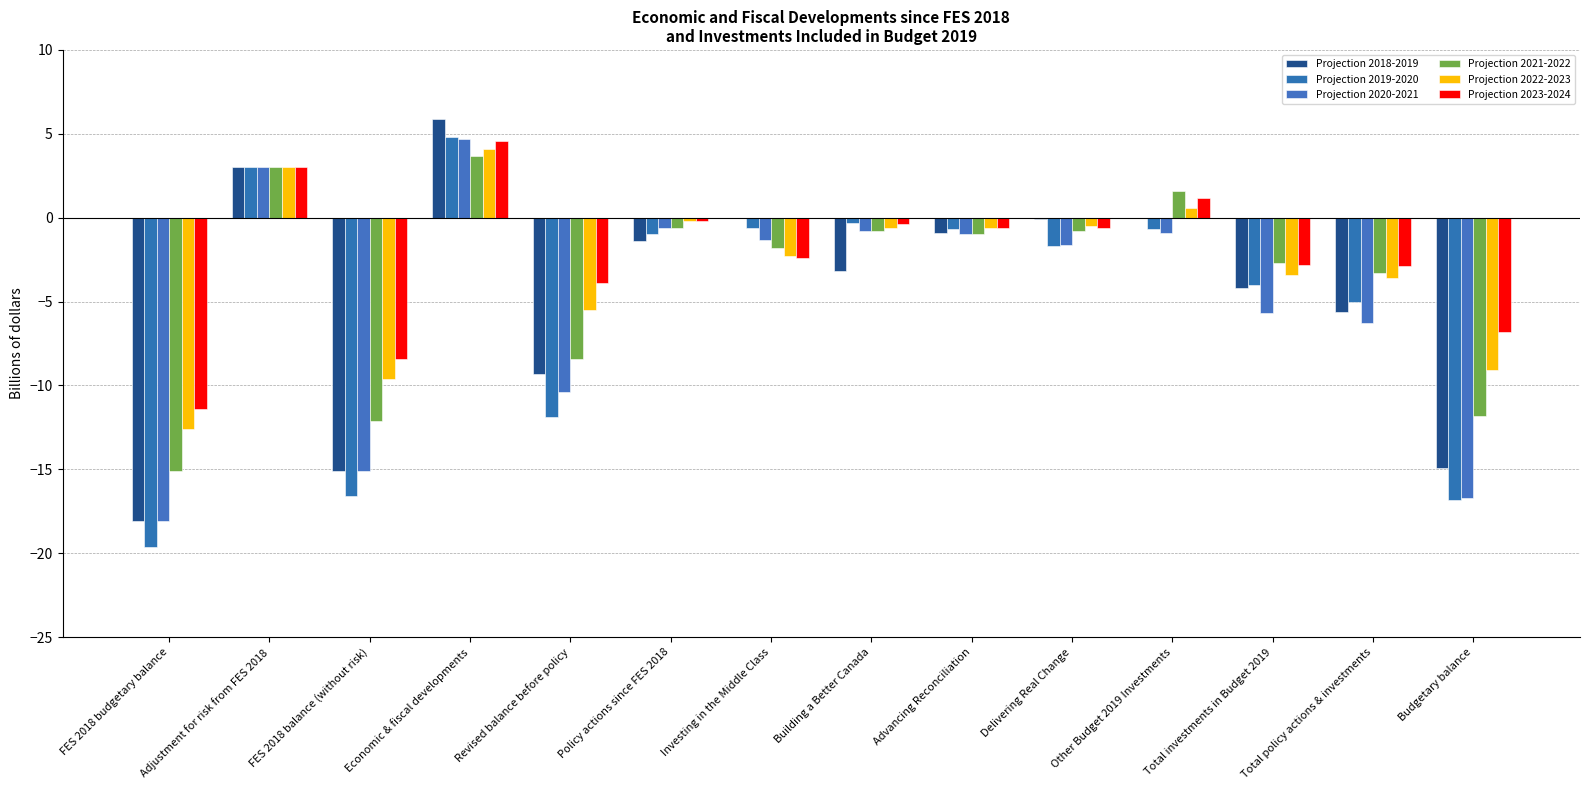

At which category is the sum across all series the highest?

Economic & fiscal developments